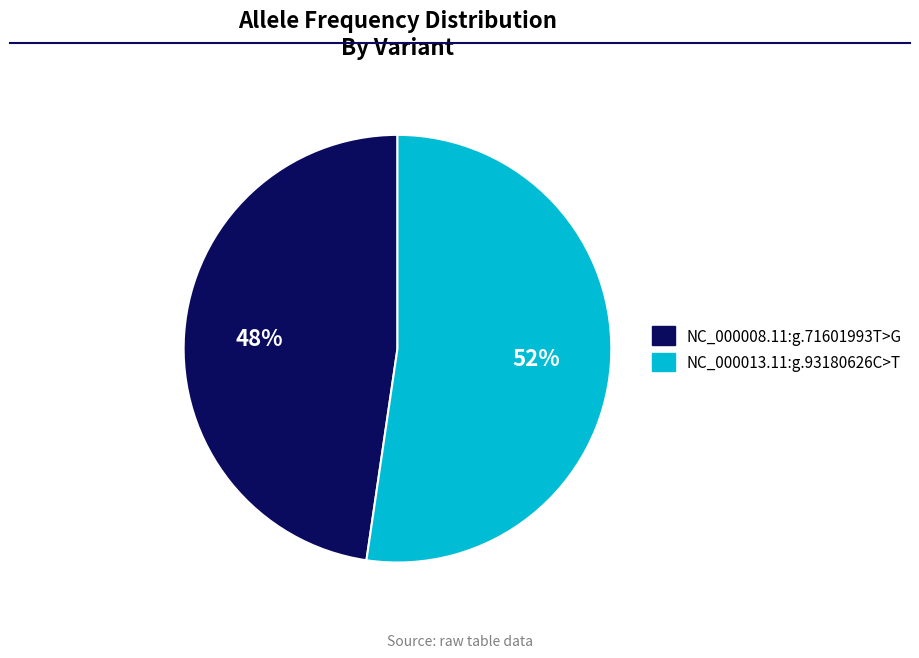

To the nearest percent, what is the average slice percentage?

50%